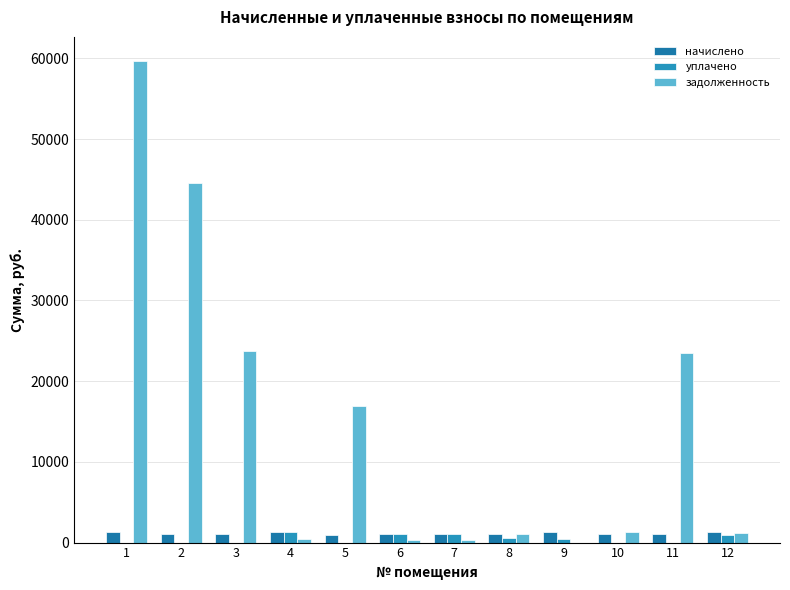

Reading right to left, transcribe all the data shown in this chart.

начислено: 1360.8	1008.5	1072.4	1365.2	1015.1	1070.2	1059.2	986.5	1360.8	1059.2	1010.7	1354.2
уплачено: 982.6	0.0	0.0	388.1	552.8	1037.1	1026.5	0.0	1318.8	0.0	0.0	0.0
задолженность: 1180.9	23542.9	1303.6	0.0	1047.6	323.7	320.4	16886.6	411.6	23723.3	44544.1	59683.4